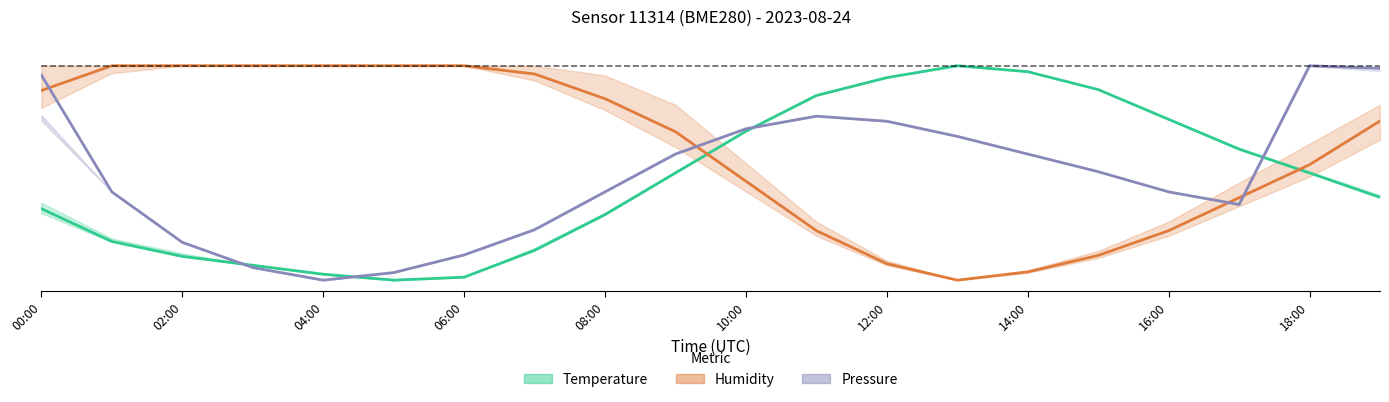

Where is Humidity nearest to the value 0?

13